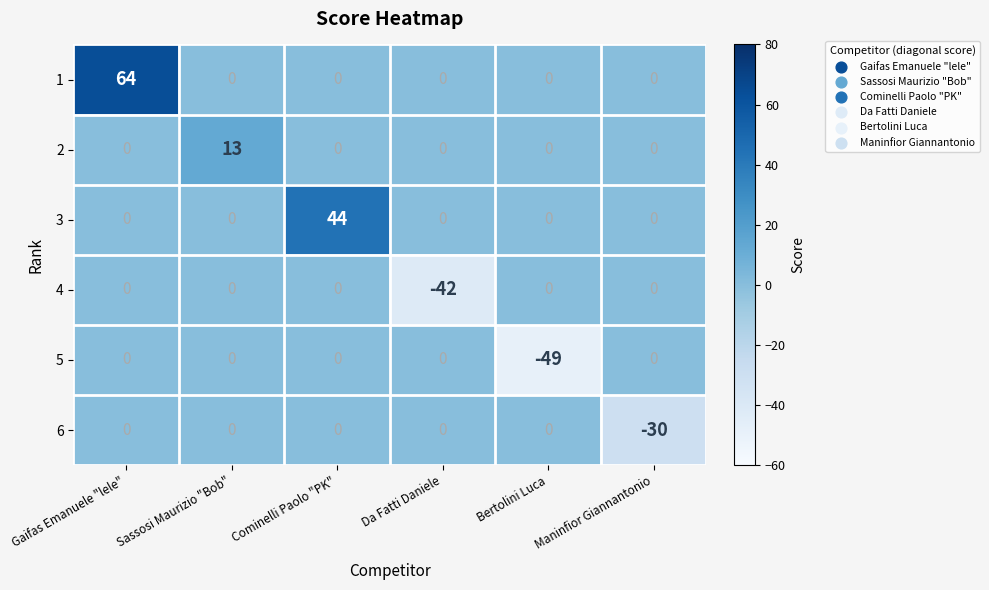

At which category does the chart reach its peak across all series?

Gaifas Emanuele "lele"